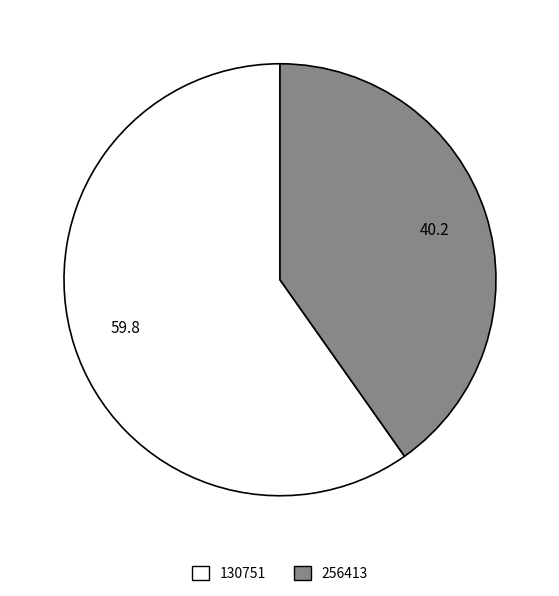

Which slice is the smallest?

256413